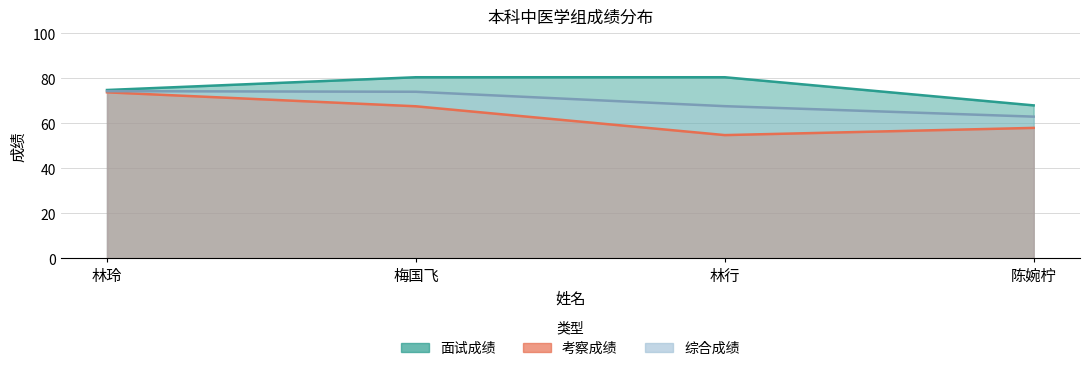

At which label does 面试成绩 first exceed 80?

梅国飞